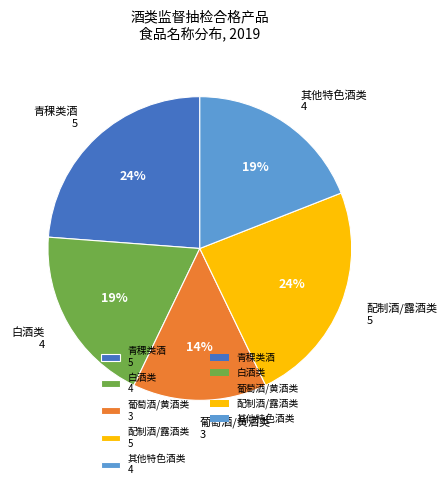

Approximately how many times larger is the value at 配制酒/露酒类 5 compared to 其他特色酒类 4?

1.3